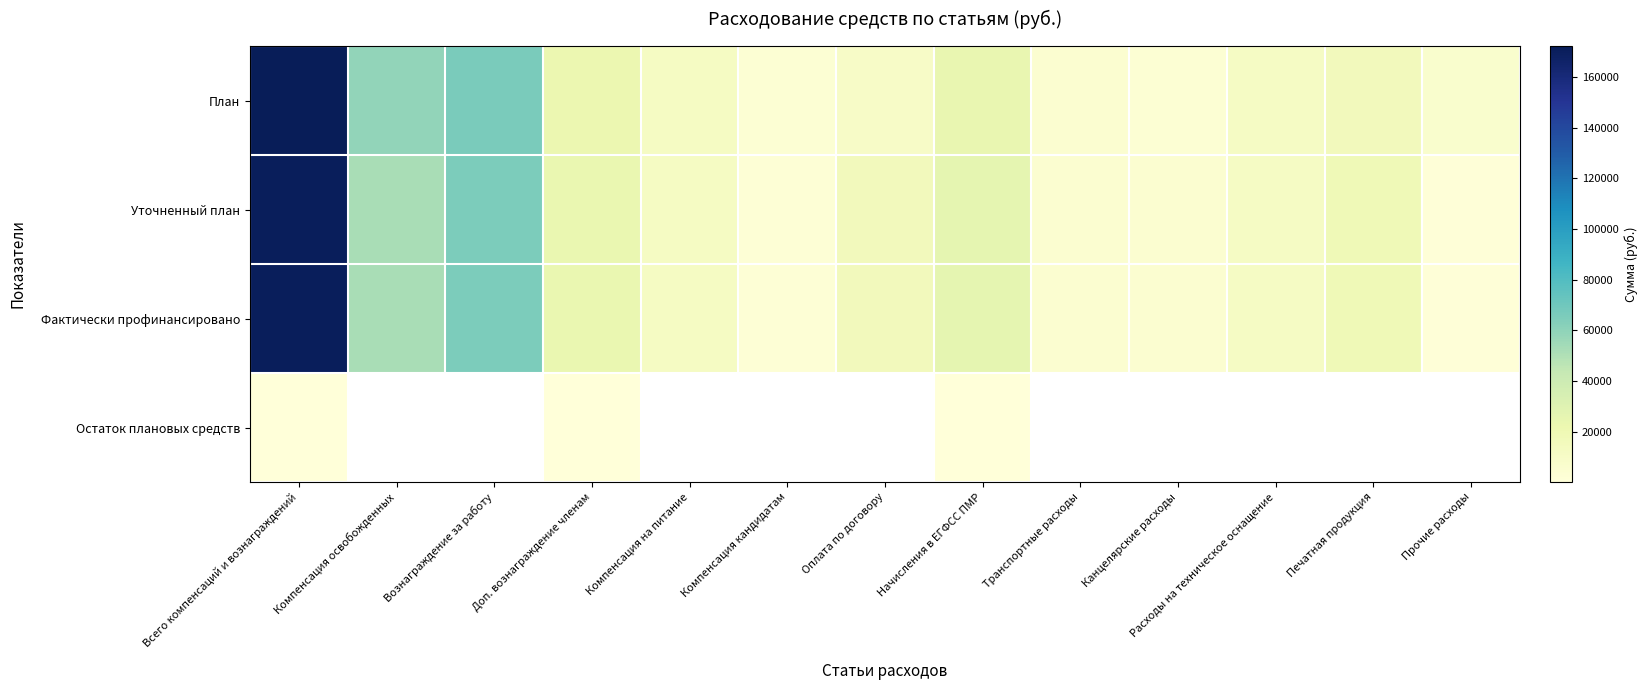

Which category has the highest value in the План series?

Всего компенсаций и вознаграждений